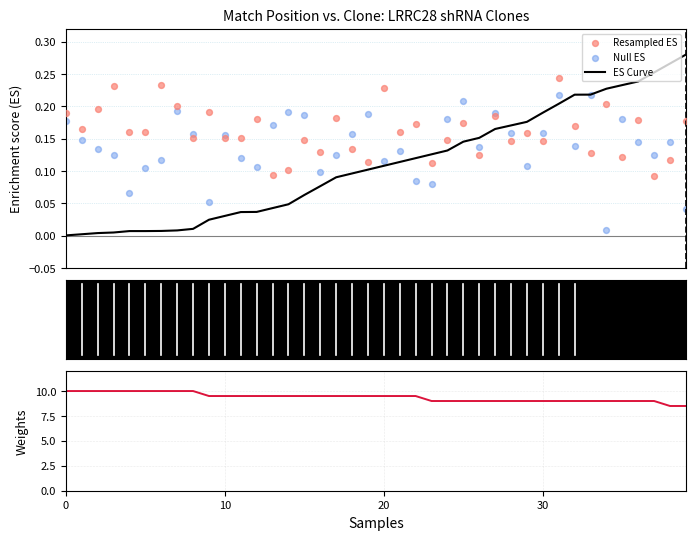

At which category is the sum across all series the highest?

7